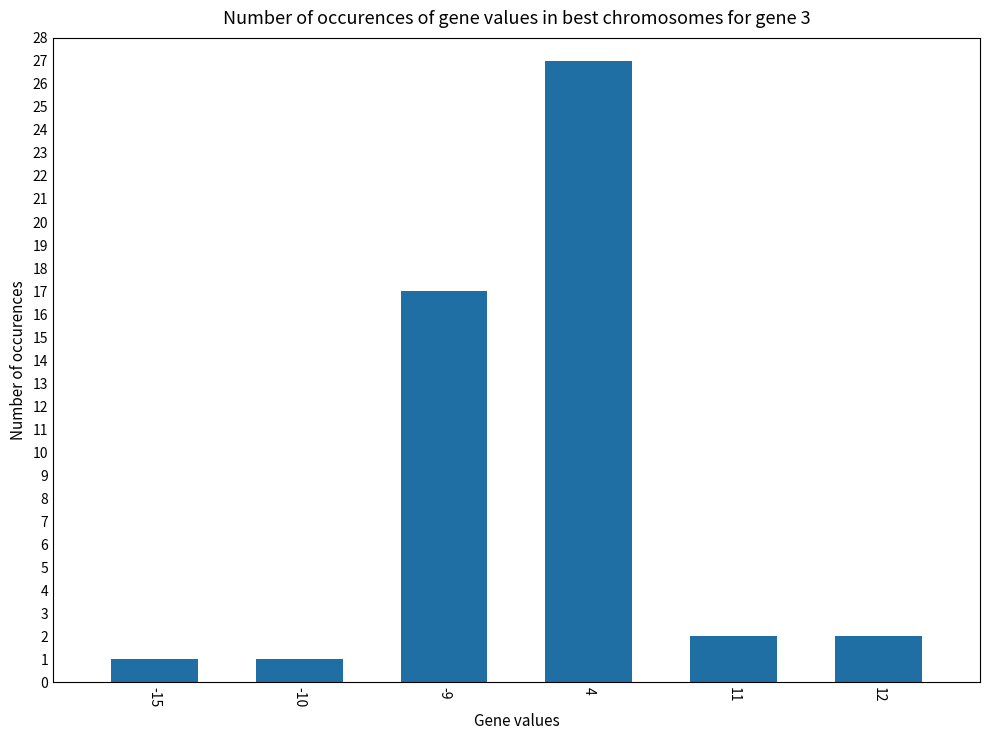

The chart shows a value of 46 at 4. True or false?

False